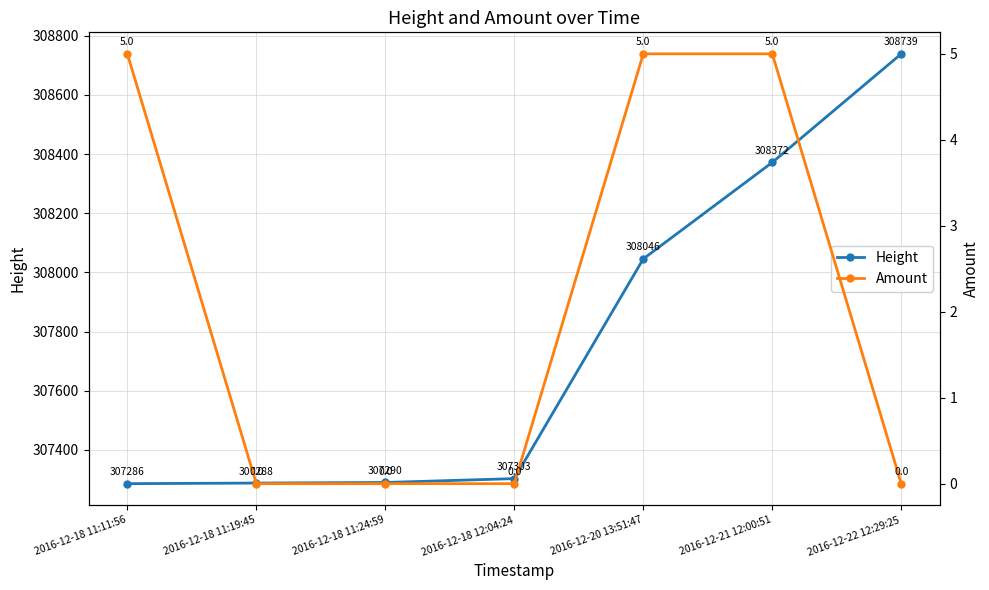

What is the average value of the Amount series?

2